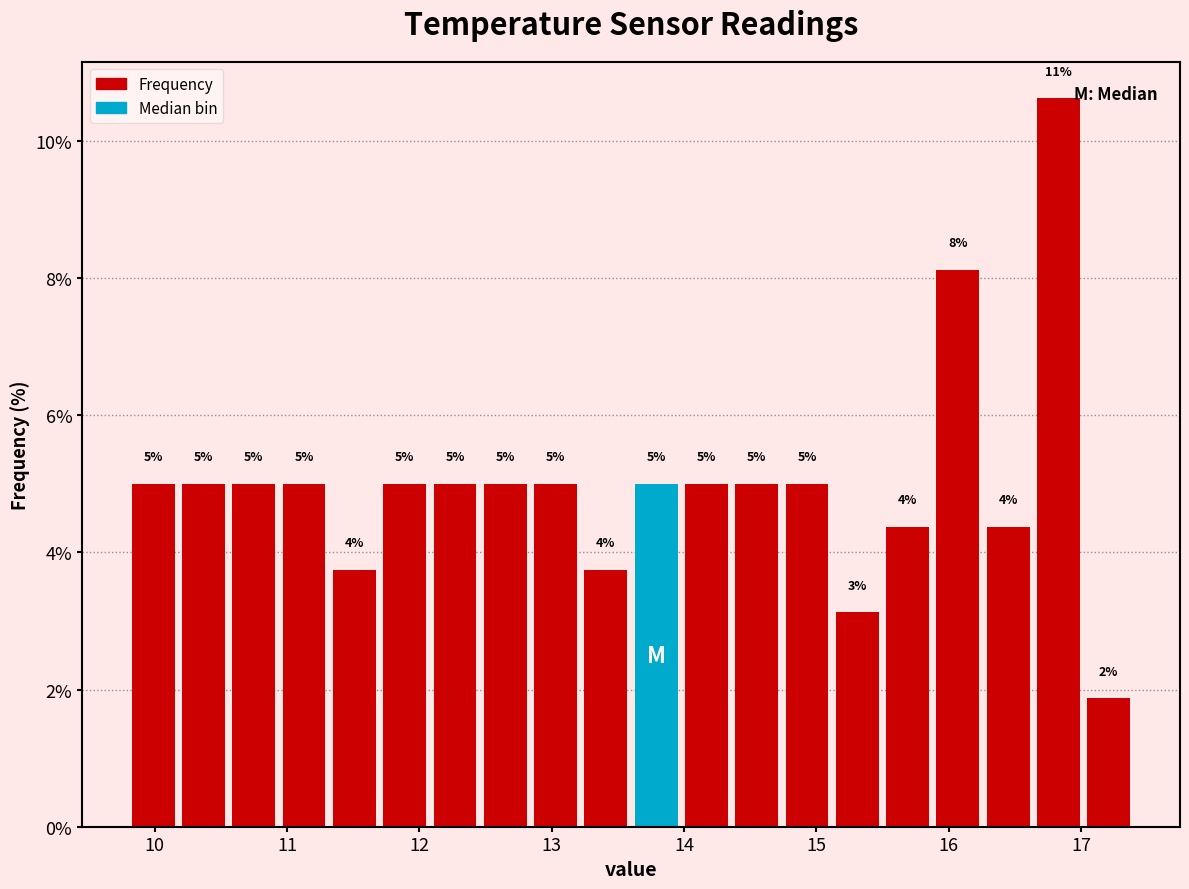

Read against the x-axis, roughly where is the centre of the tallest bar?

16.8